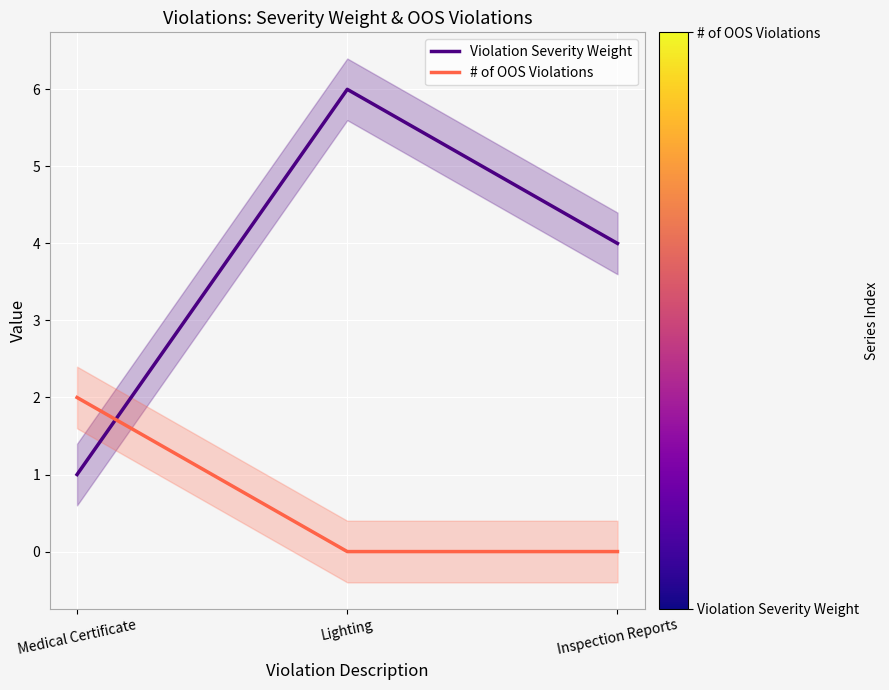

Rank the categories by Violation Severity Weight value from lowest to highest.

Medical Certificate, Inspection Reports, Lighting